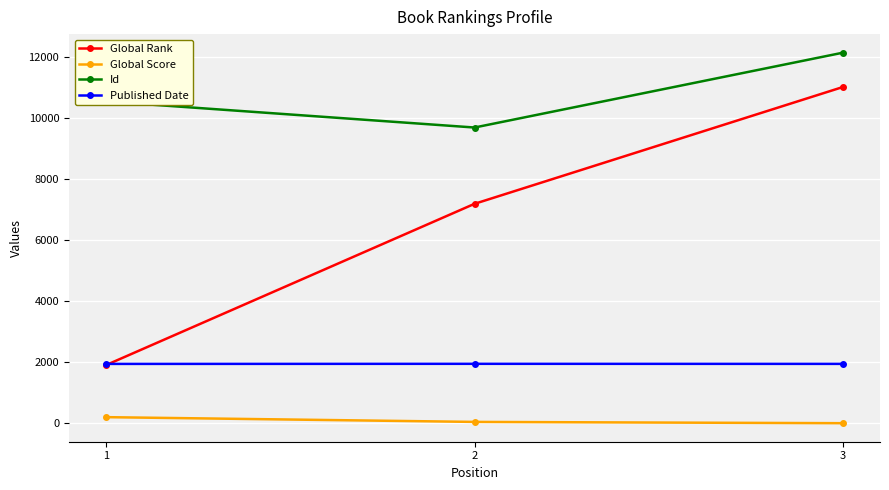

At how many categories does at least one series exceed 8173?

3